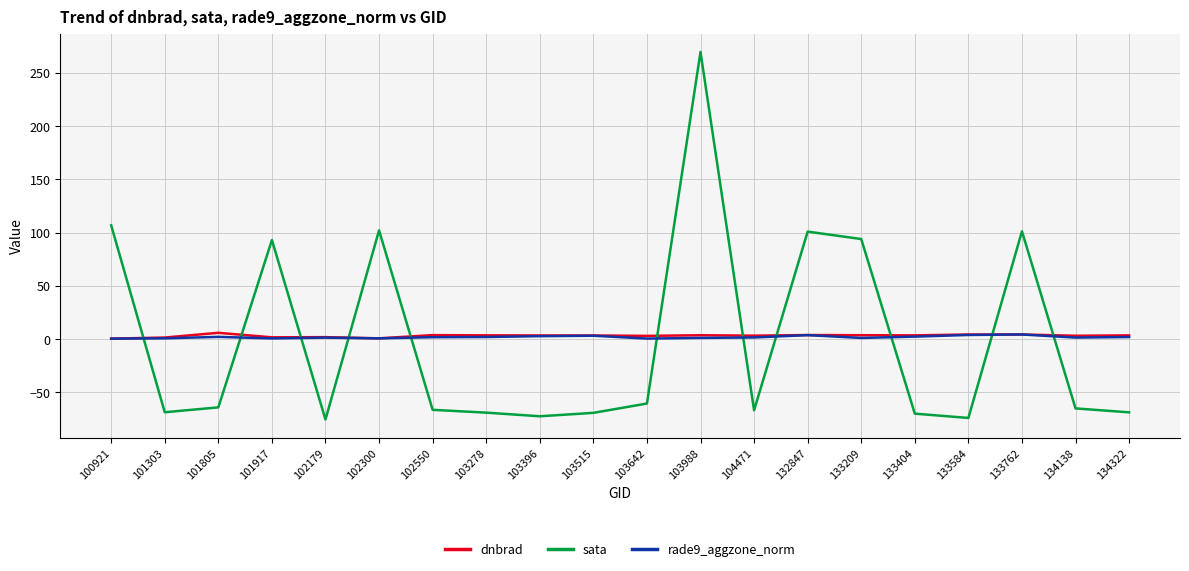

The rade9_aggzone_norm series shows 1.9 at 134322. True or false?

True